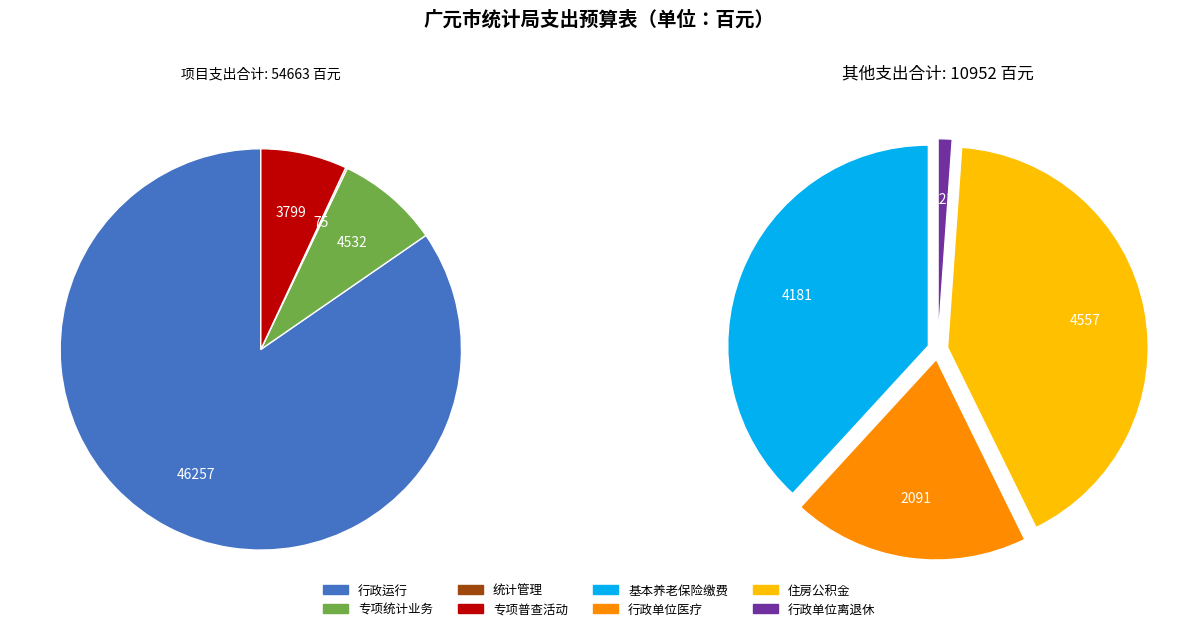

Is 行政运行 the majority of the pie?

Yes